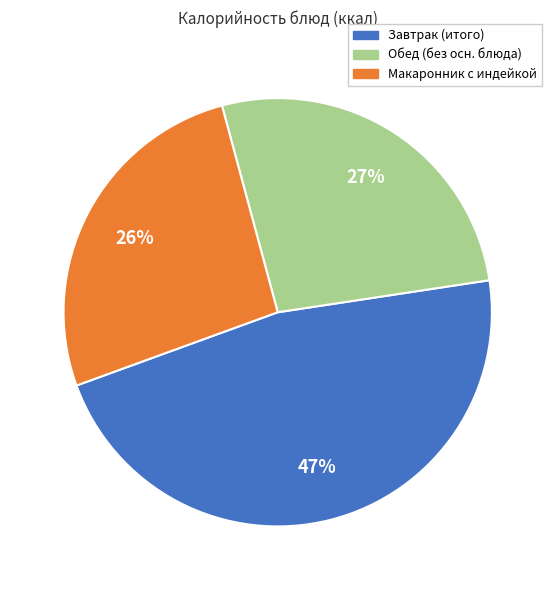

Count the number of slices in the pie.

3